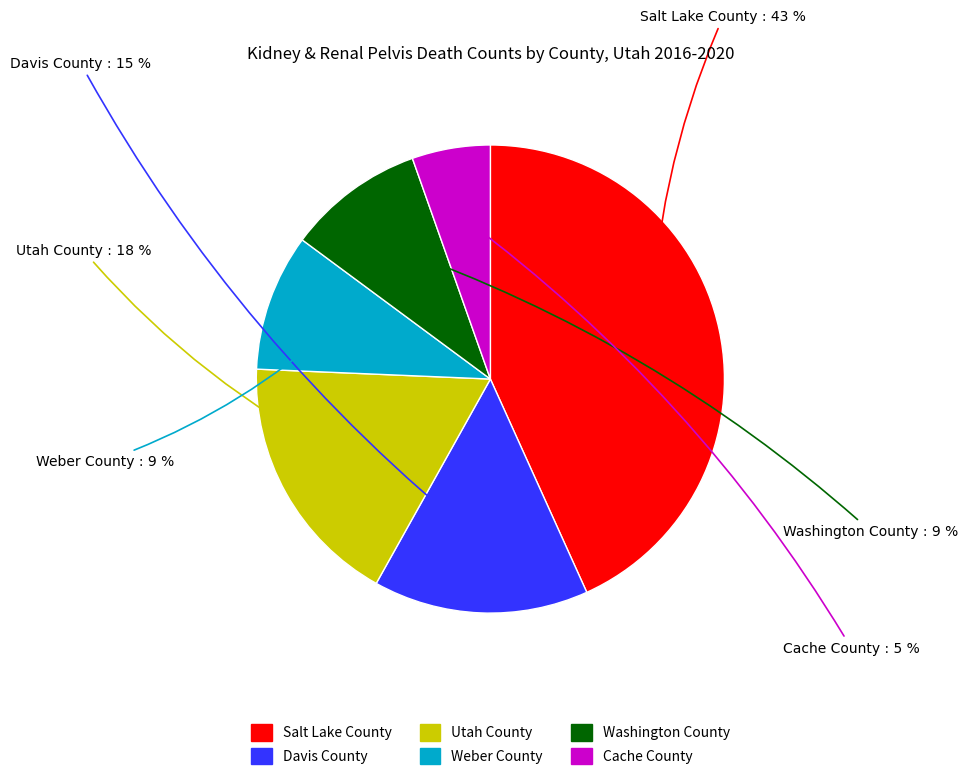

Is the sum of Cache County and Salt Lake County greater than half?

No